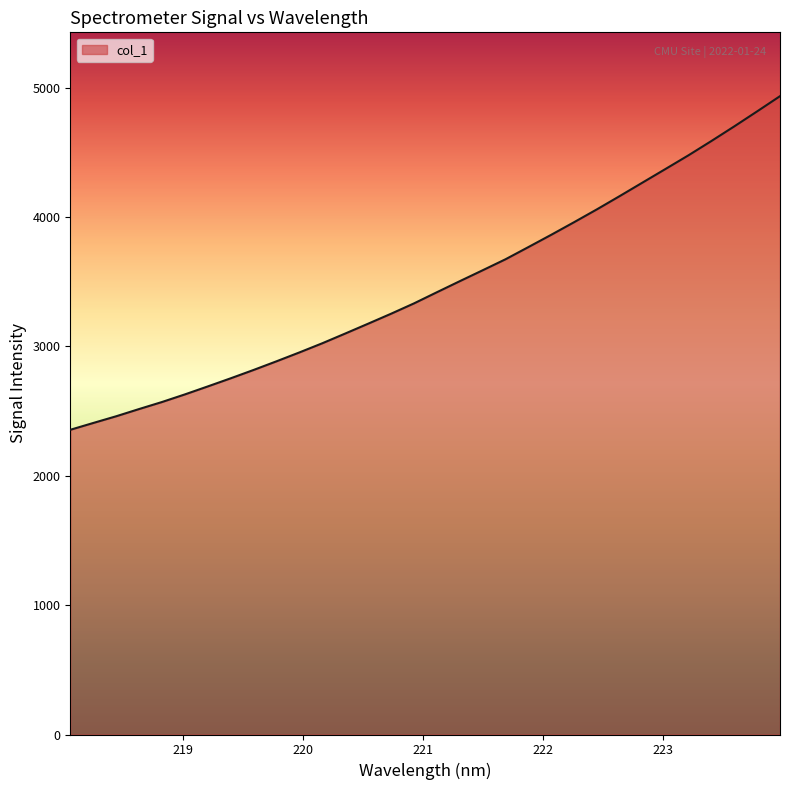

Reading left to right, list all the values displayed in this chart.

2355.9	2408.5	2460.4	2516.2	2570.7	2629.5	2691.2	2754.1	2818.6	2885.6	2954.1	3025.1	3100.2	3176.3	3253.2	3333.0	3419.3	3504.7	3589.1	3674.3	3768.6	3863.8	3961.3	4060.8	4163.8	4268.5	4373.2	4478.5	4588.8	4701.8	4817.8	4935.4